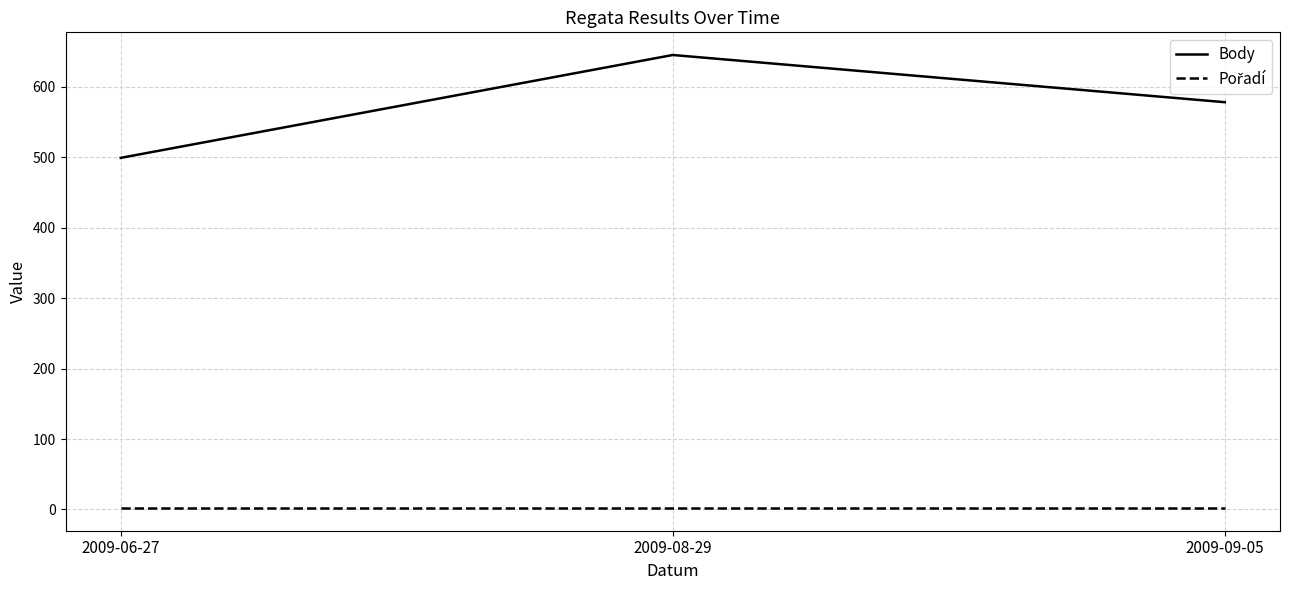

What is the difference between the second highest and minimum values in the Body series?

79